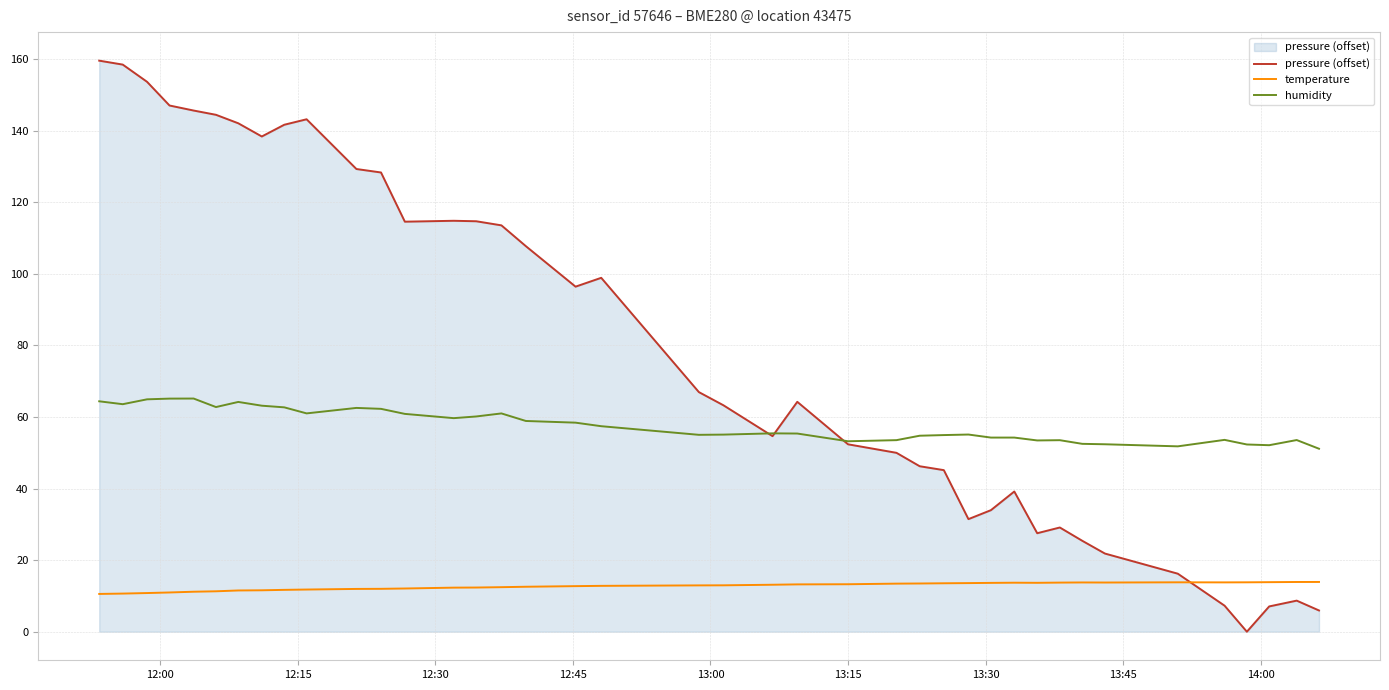

List the series in order of their overall mean, lowest first.

temperature, humidity, pressure (offset)